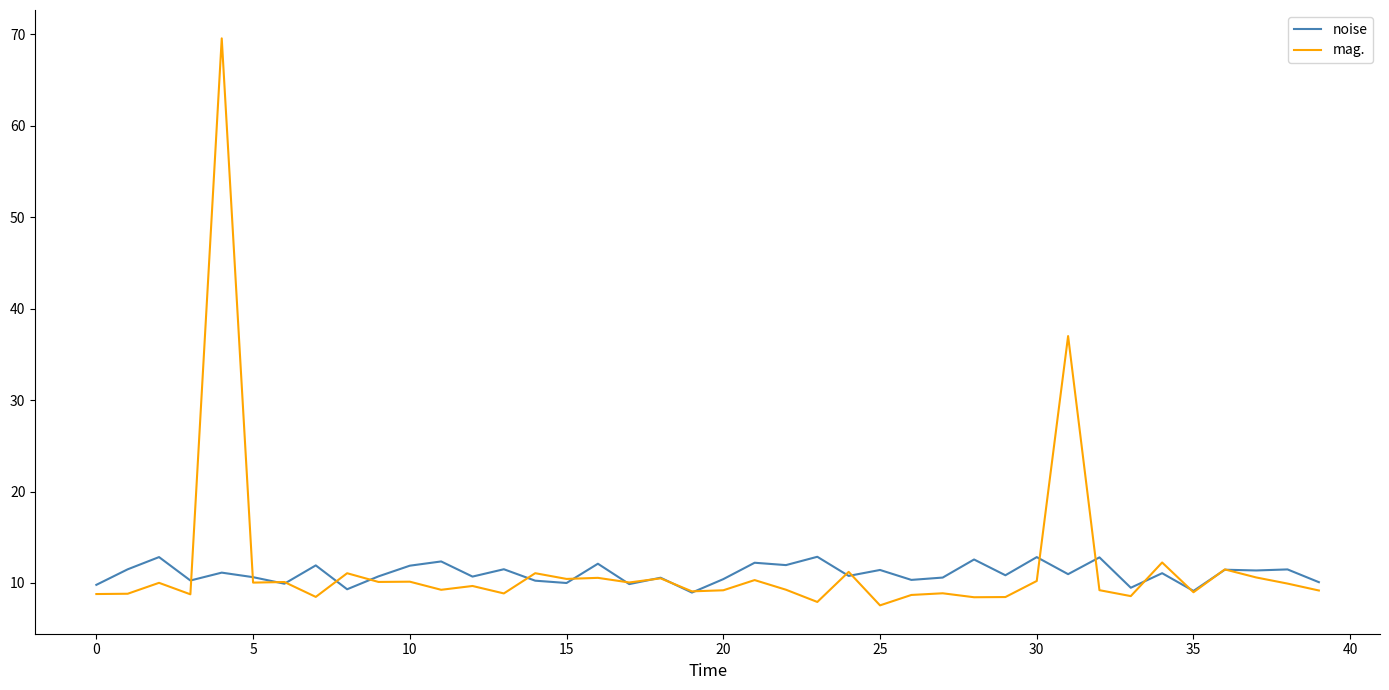

At how many categories does at least one series exceed 66?

1